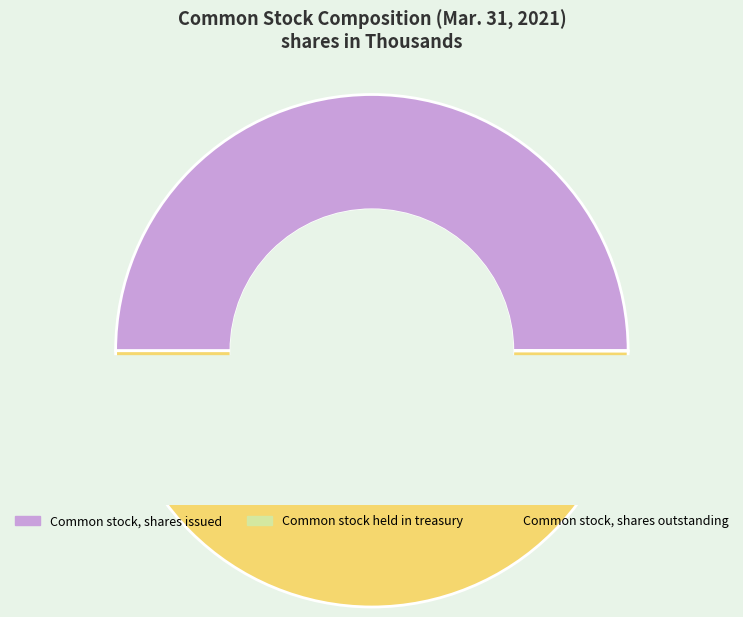

True or false: Common stock, shares issued accounts for 50% of the total.

True